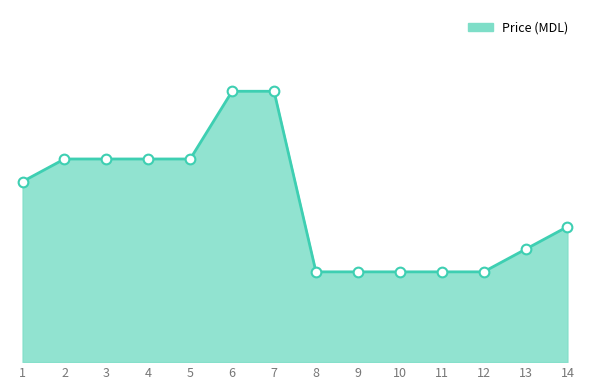

What is the maximum value shown in the chart?

225.0